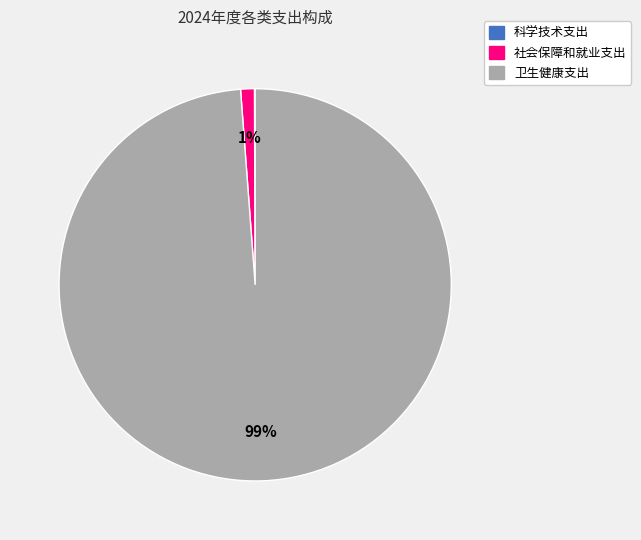

To the nearest percent, what is the average slice percentage?

33%